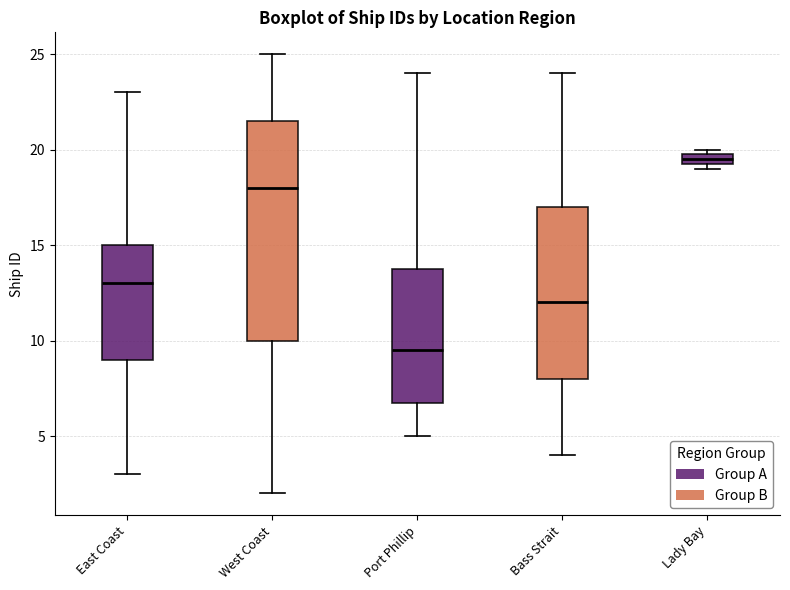

Comparing the boxes themselves (not the whiskers), which one is the tallest?

West Coast